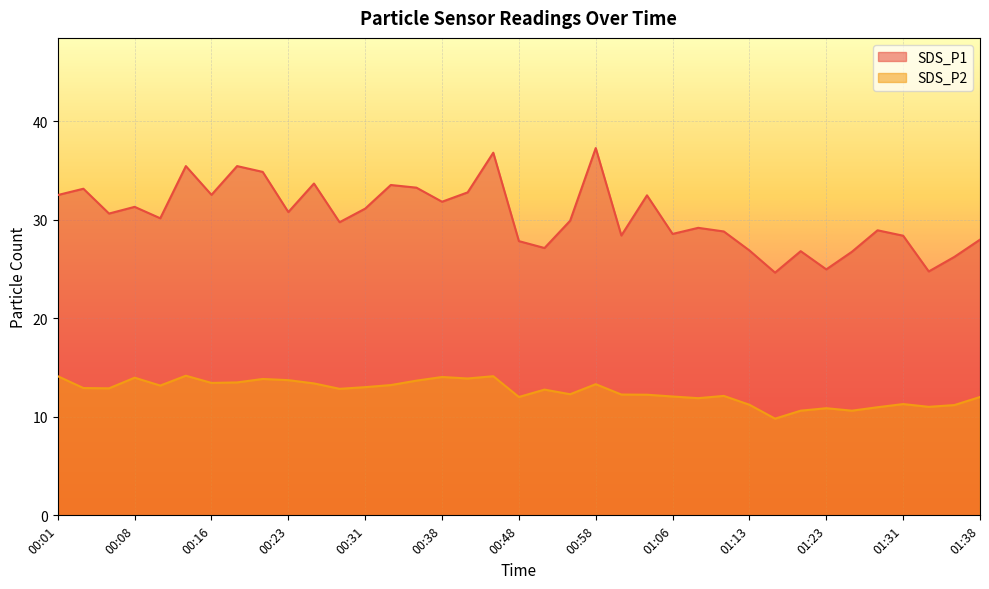

The SDS_P1 series shows 44.0 at 01:01. True or false?

False